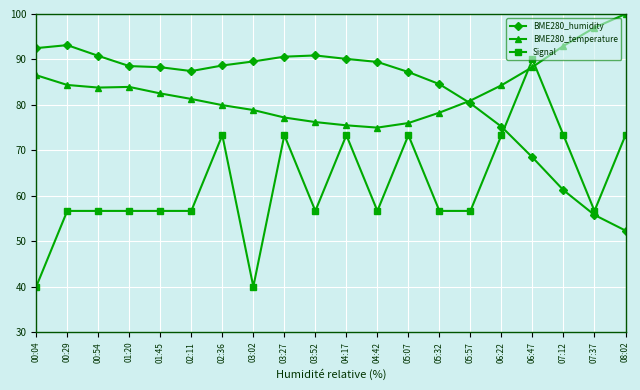

List the series in order of their peak value, highest first.

BME280_temperature, BME280_humidity, Signal